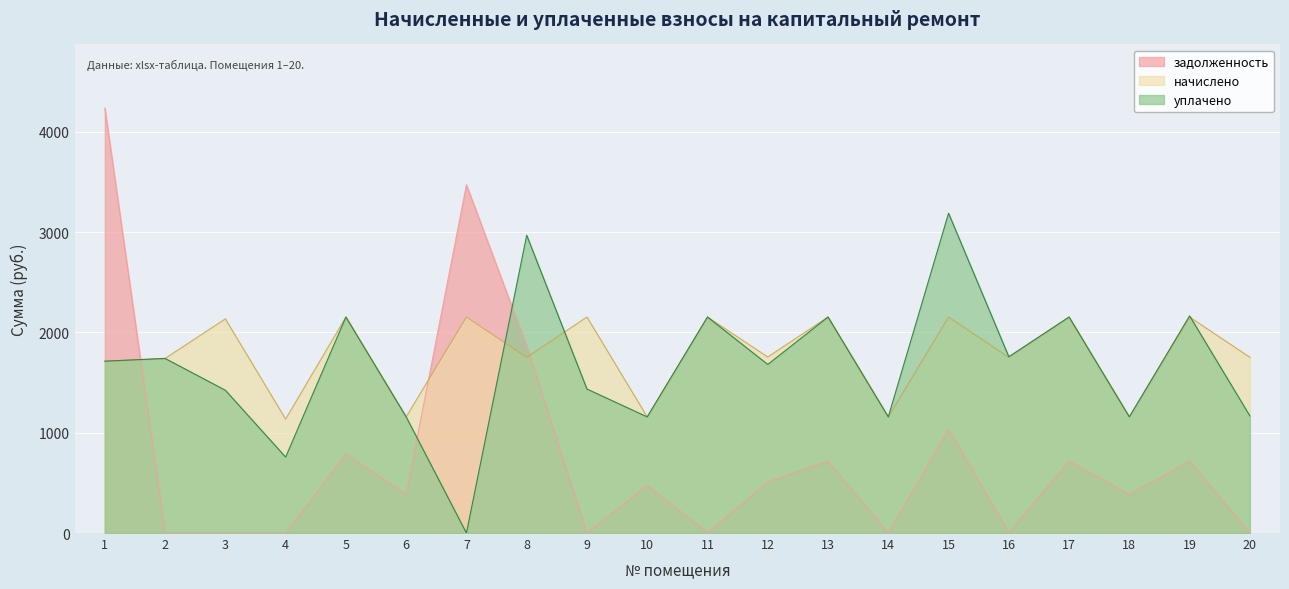

What is the sum of the начислено values at 13 and 7?

4306.4